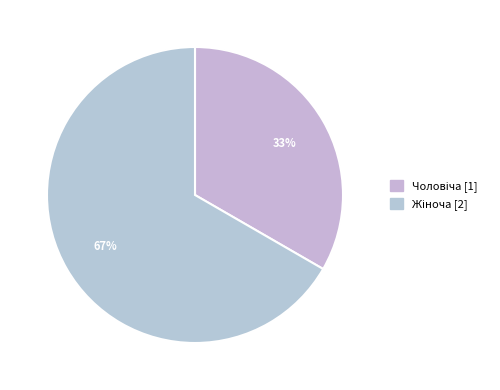

How many segments does this pie chart have?

2